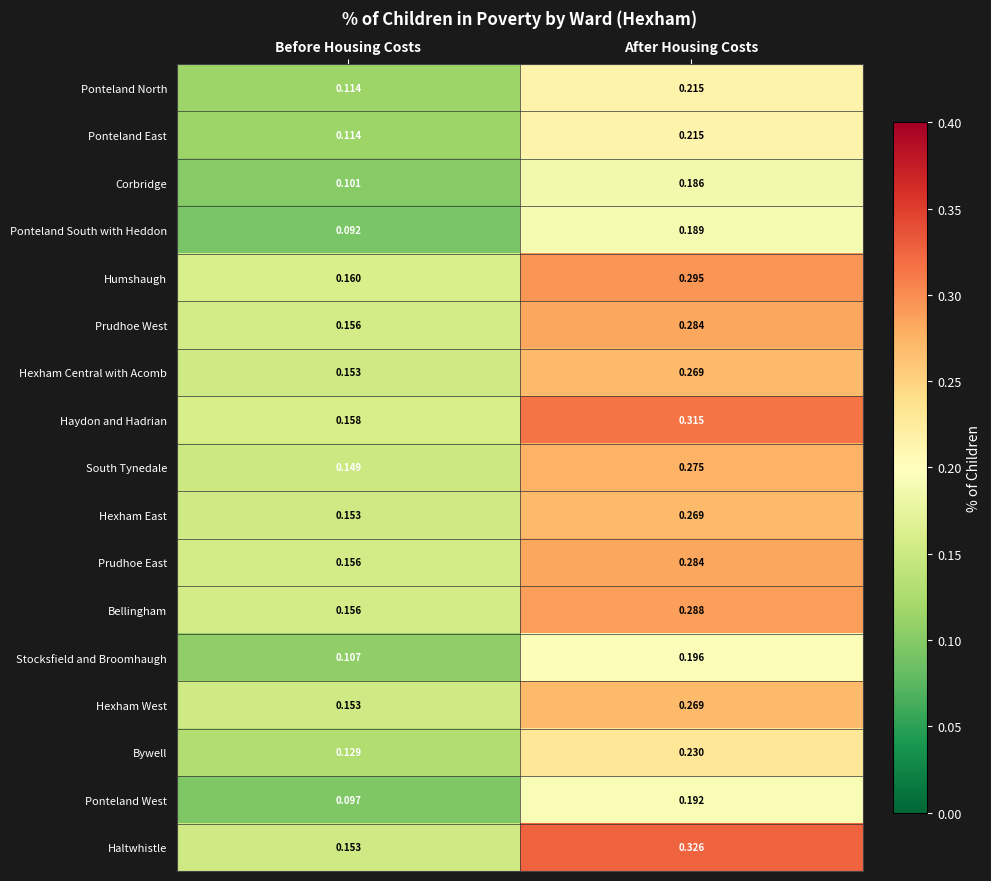

Which series changed the most between Before Housing Costs and After Housing Costs?

Haltwhistle